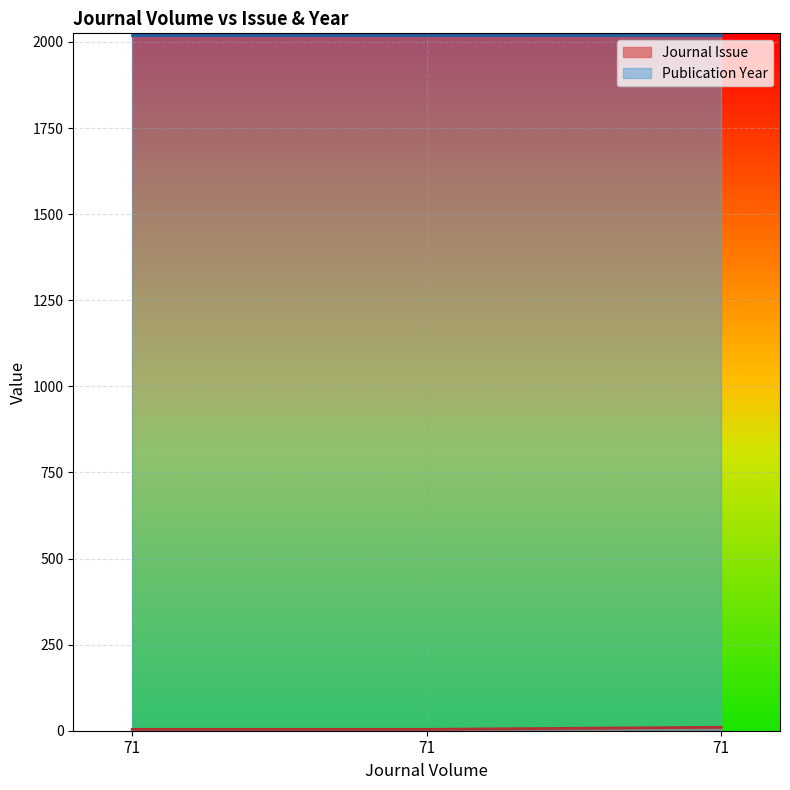

Which has a higher value, 71 or 71?

71